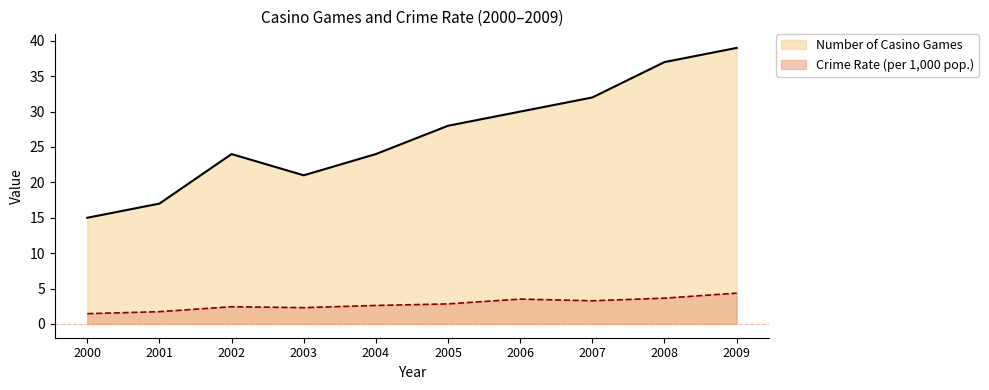

At which category is the sum across all series the highest?

2009